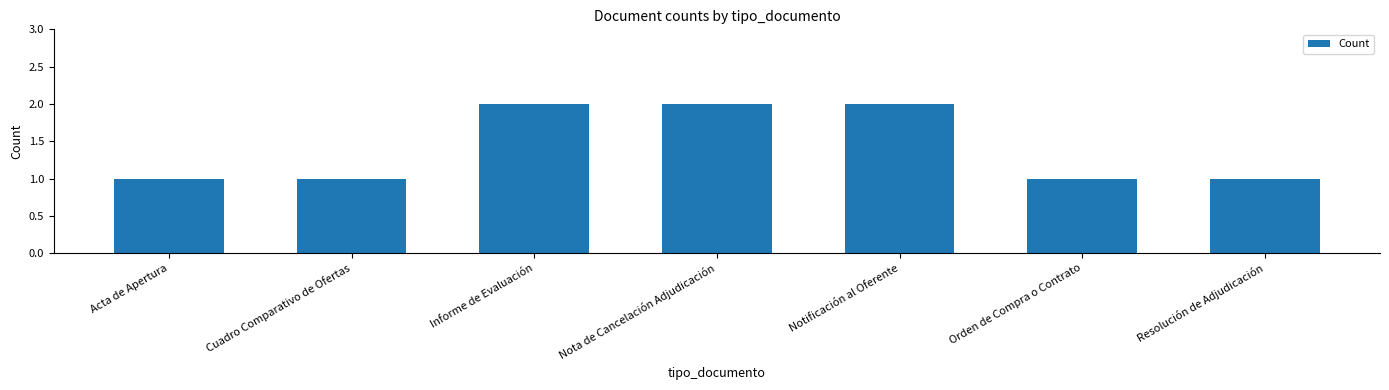

What is the sum of all values?

10